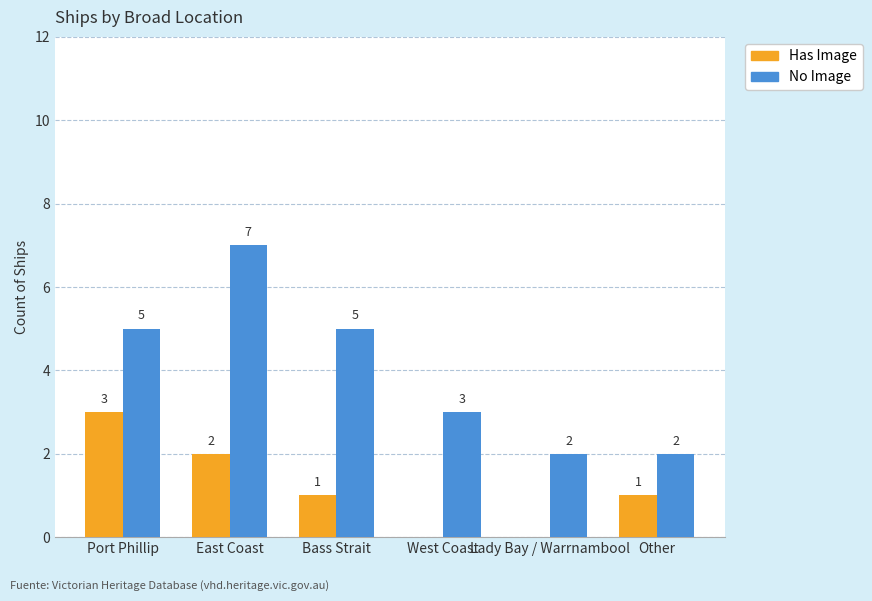

What is the sum of all Has Image values?

7